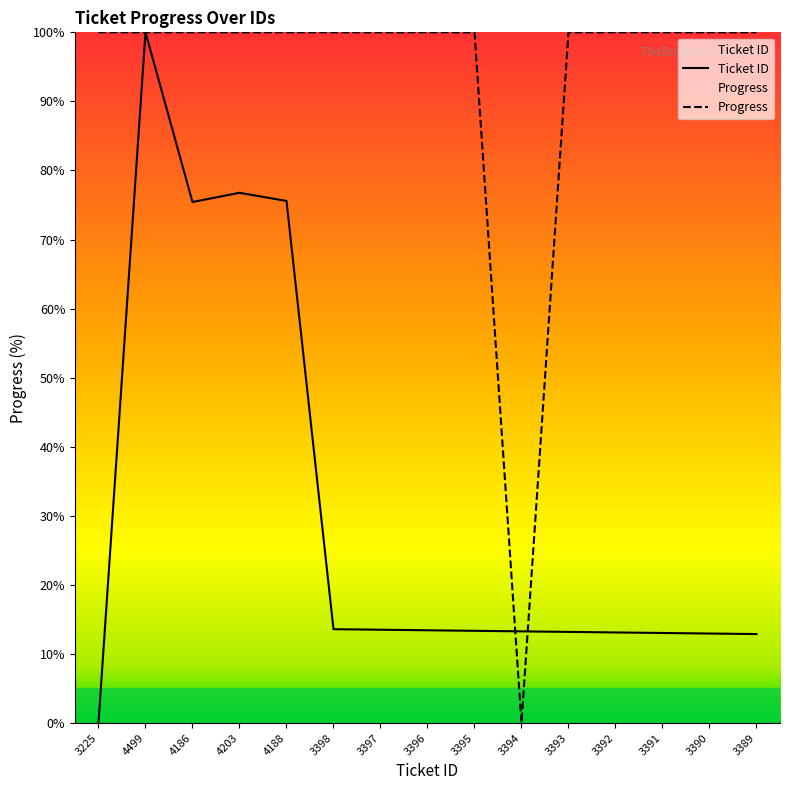

Where is the first local minimum for Ticket ID?

4186